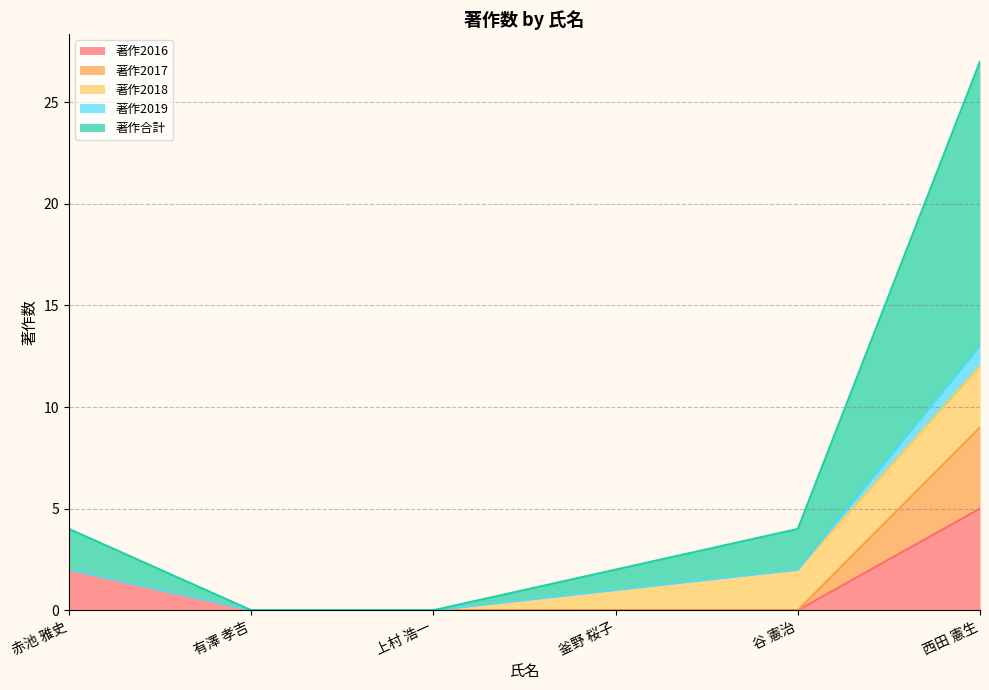

True or false: 著作2019 has a value of 13 at 西田 憲生.

True